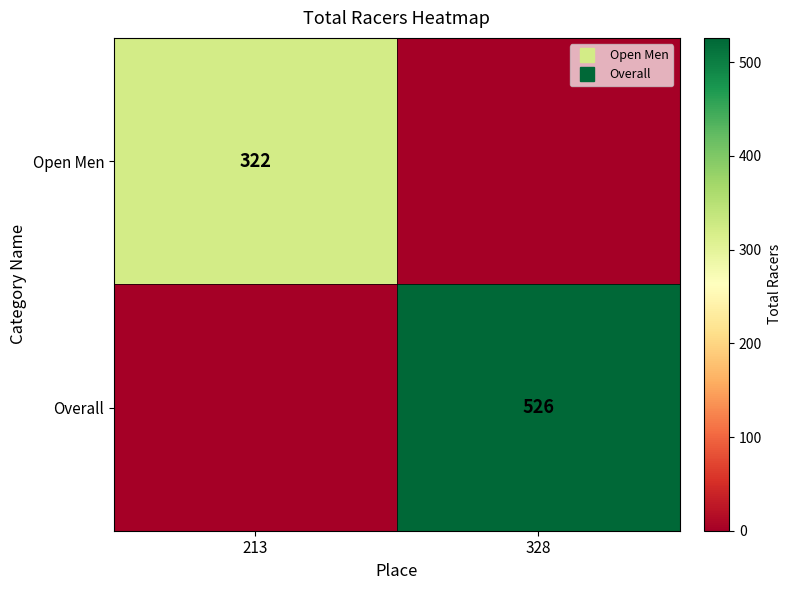

What is the difference between the Open Men values at 328 and 213?

322